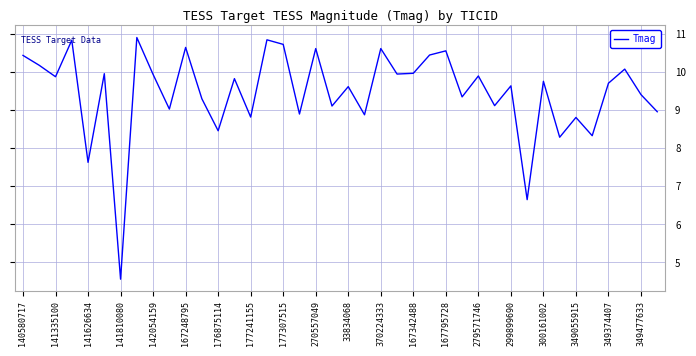

What is the maximum value shown in the chart?

10.9